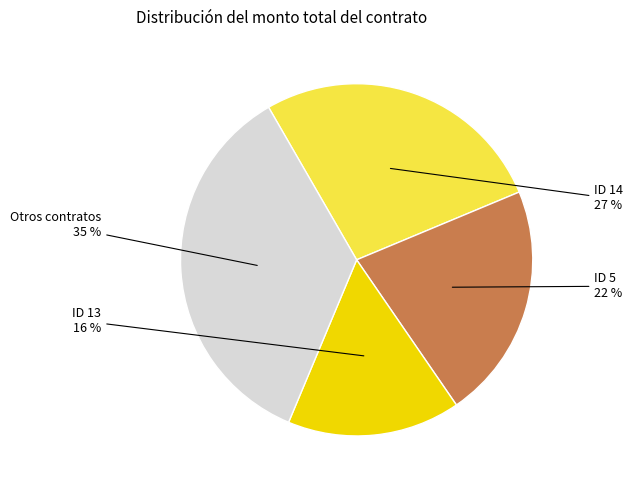

To the nearest percent, what is the difference between the largest and smallest slice percentages?

19%